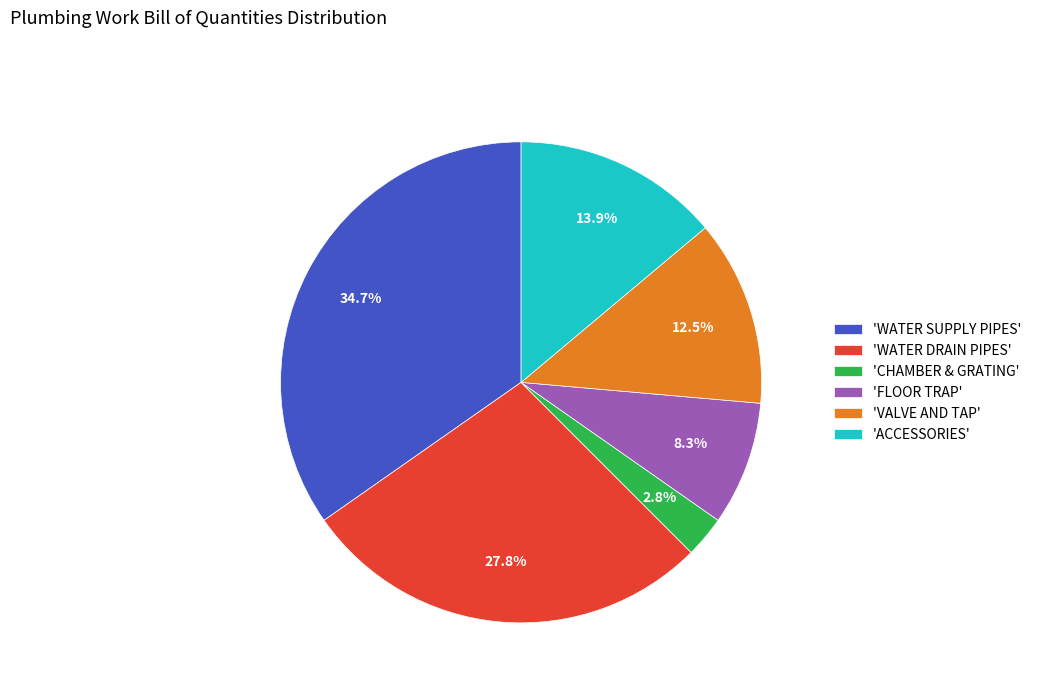

Which category has the biggest portion of the pie?

'WATER SUPPLY PIPES'